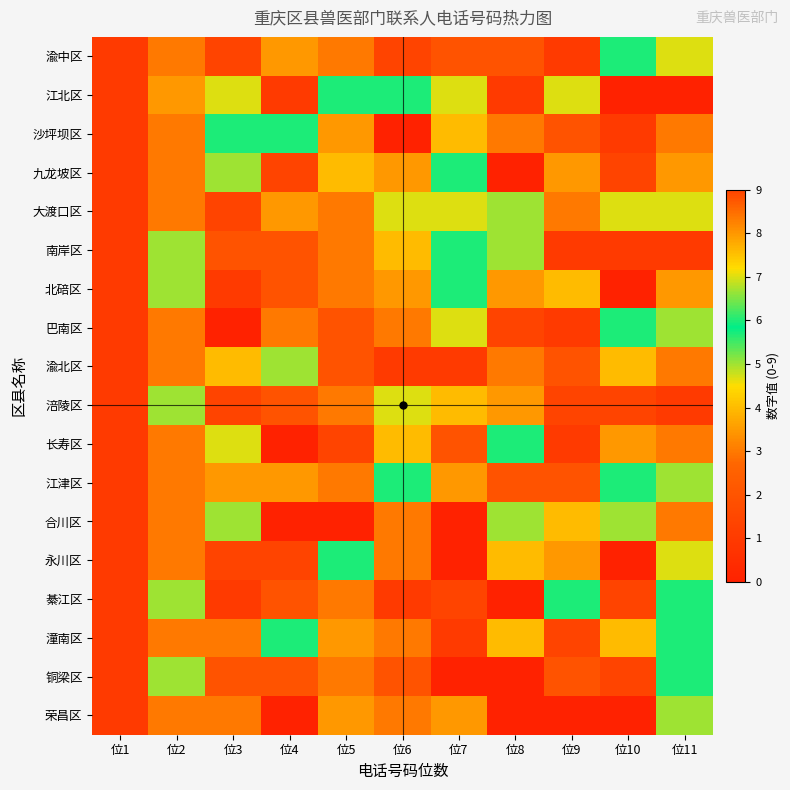

Between 位7 and 位11, which is larger?

位11